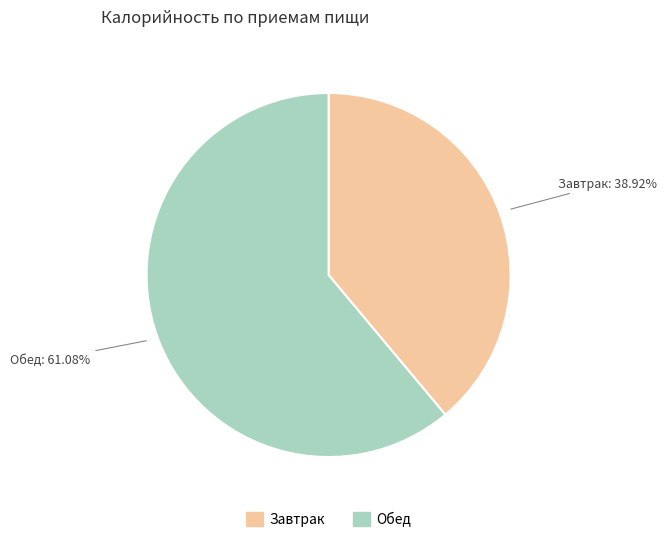

Which category has the smallest portion of the pie?

Завтрак